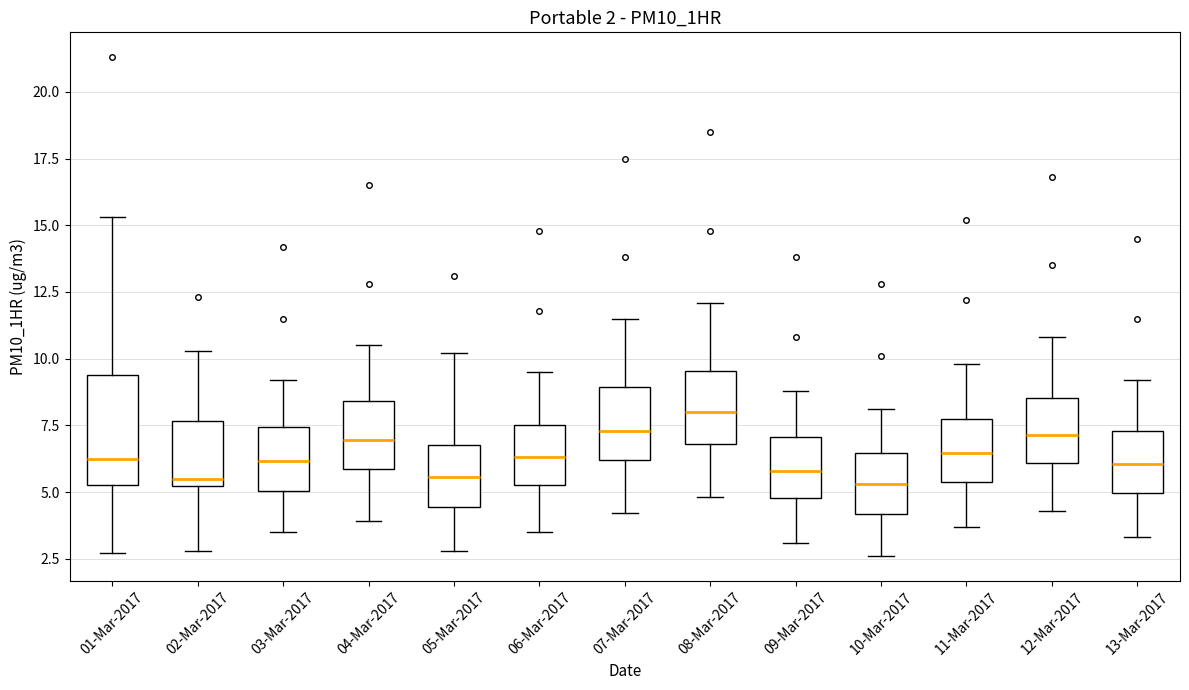

Which box has the highest median line?

08-Mar-2017